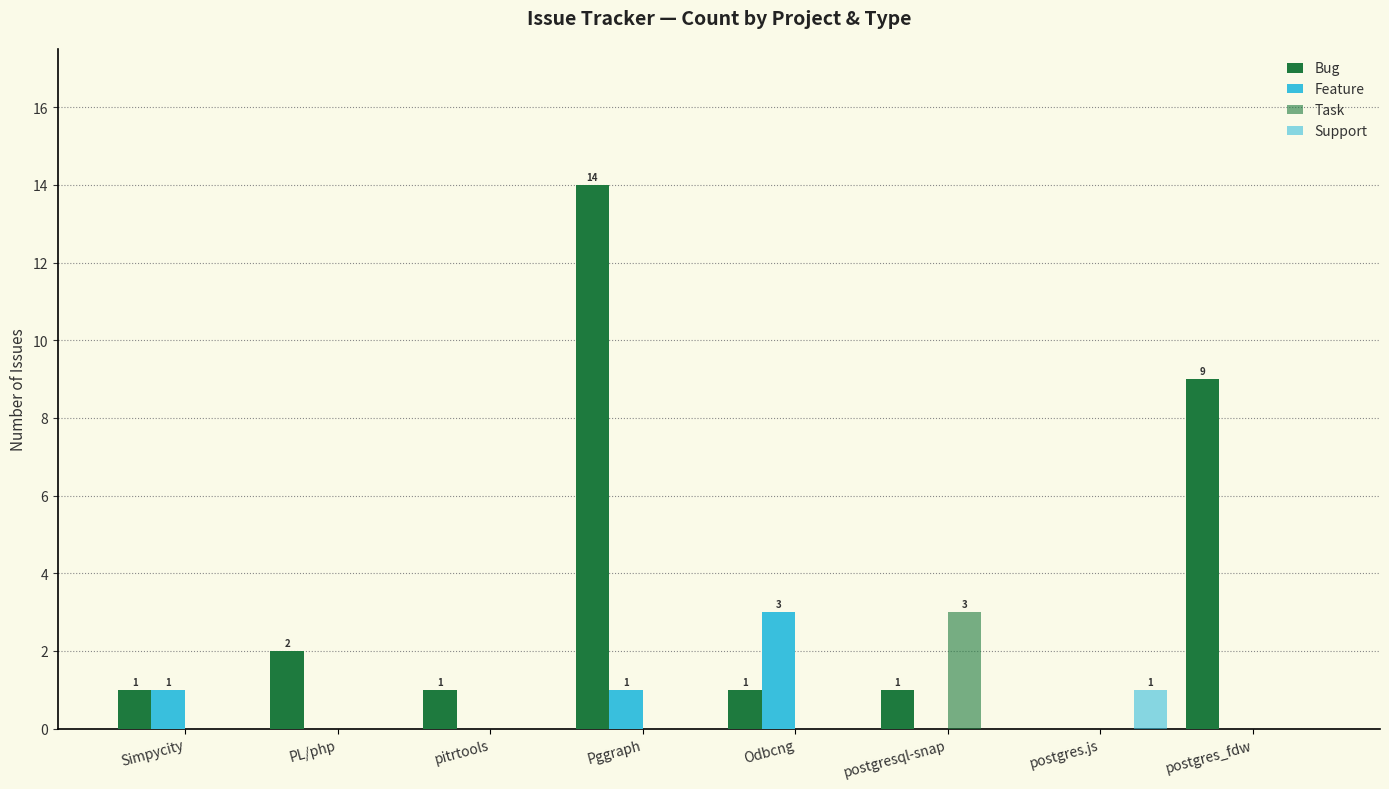

True or false: Feature has a value of 0 at PL/php.

True